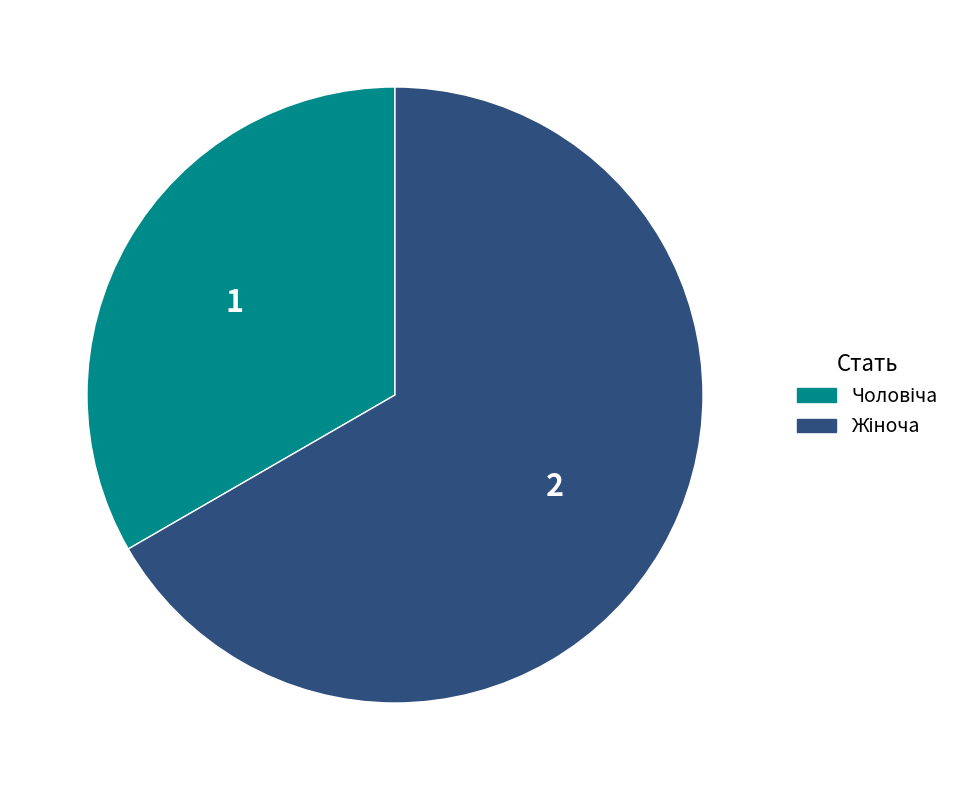

Does any single category account for the majority?

Yes